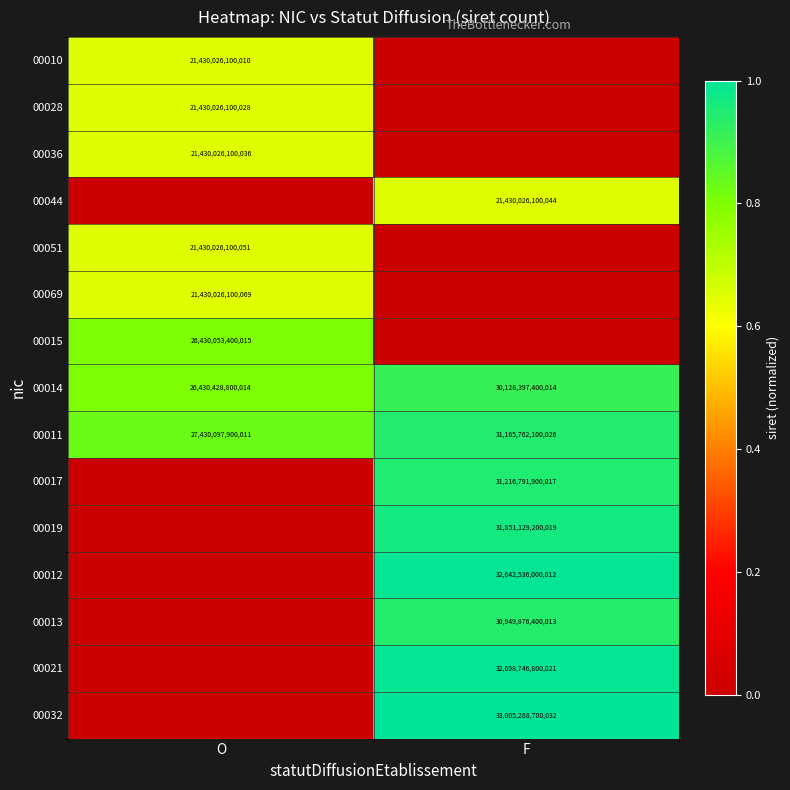

What is the total value across all series at F?

8.3